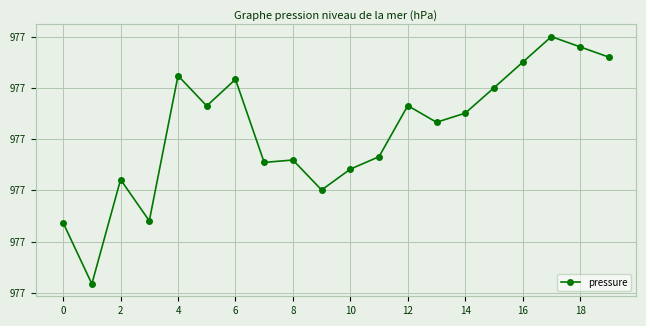

Which label corresponds to the largest value in the chart?

17